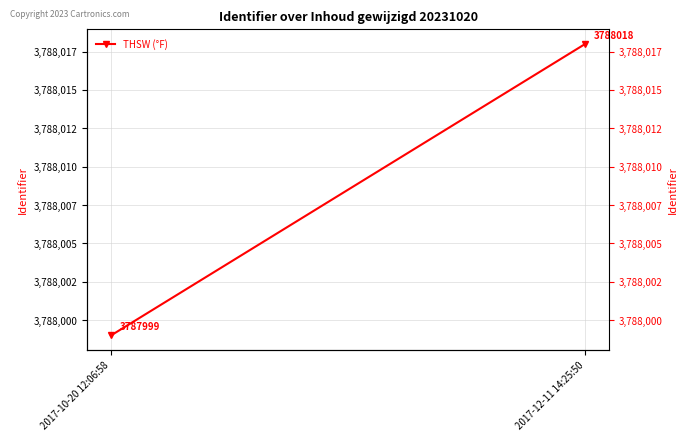

The chart shows a value of 3787999 at 2017-10-20 12:06:58. True or false?

True